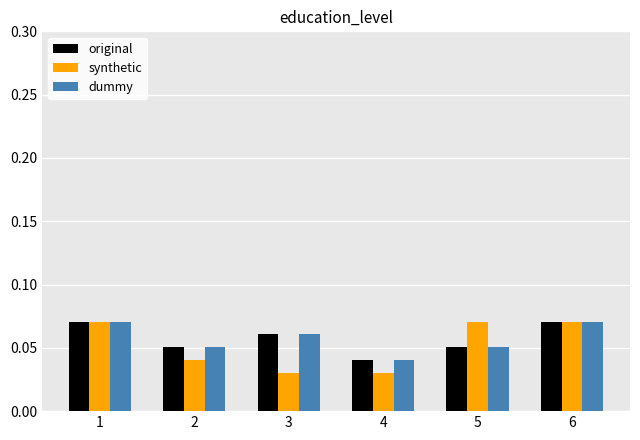

Which category has the lowest value in the original series?

4